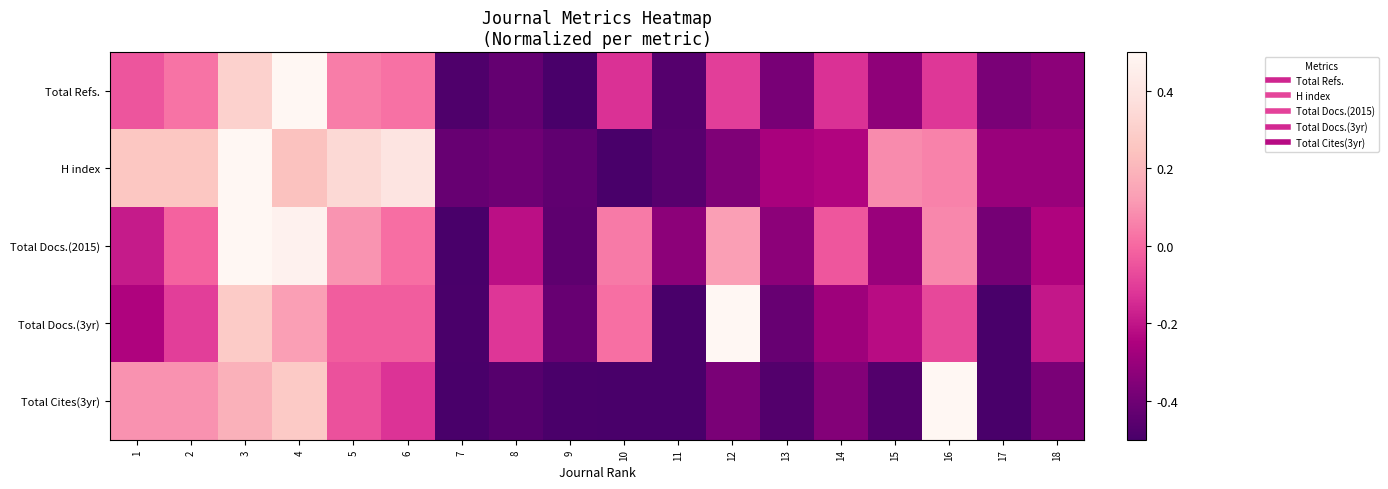

Which series has the widest spread of values?

Total Refs.